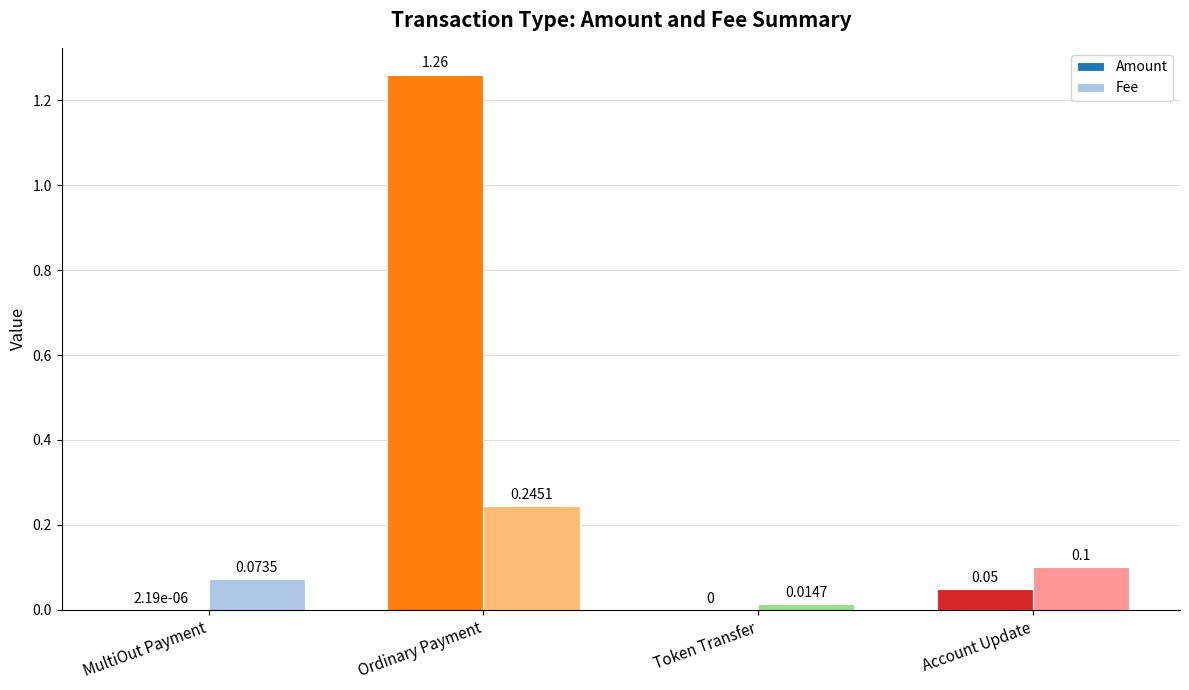

Which series changed the most between Ordinary Payment and Account Update?

Amount